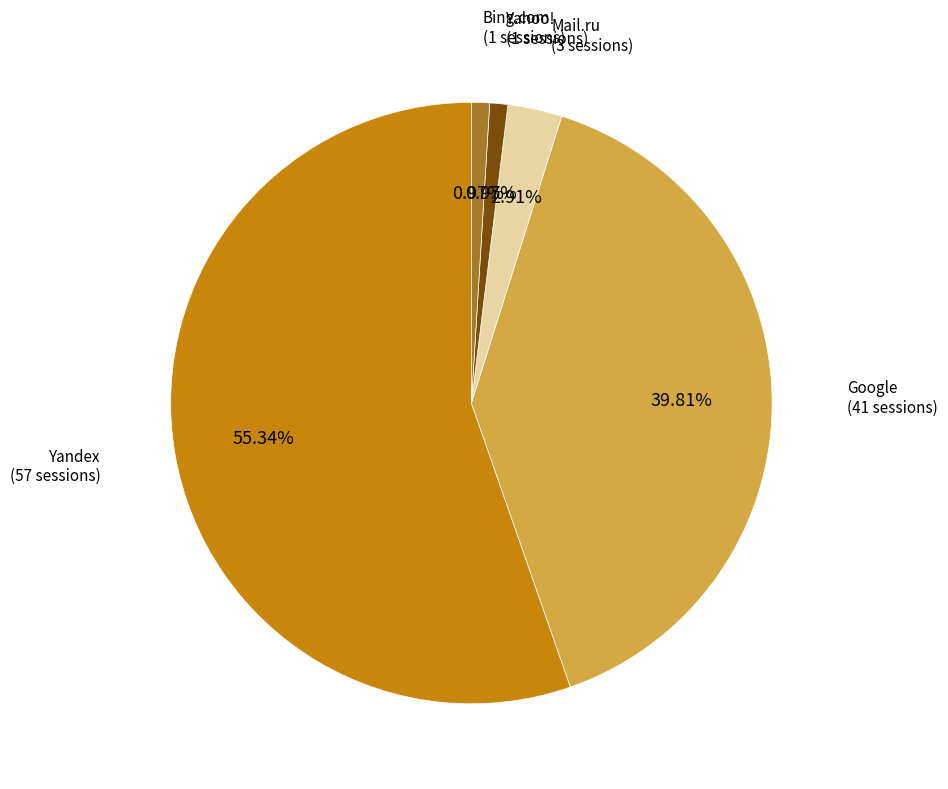

Count the number of slices in the pie.

5